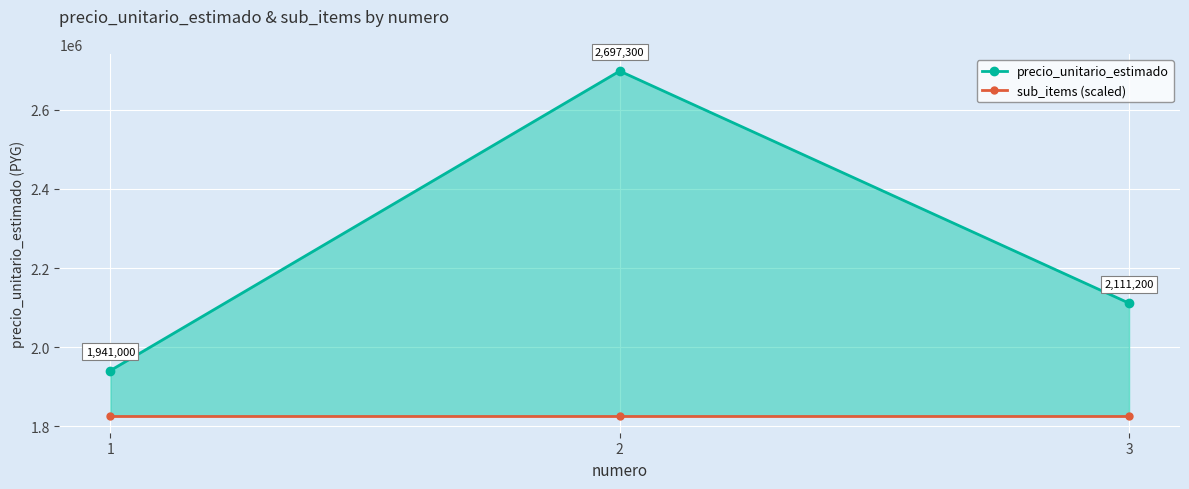

What are all the series names shown in the legend?

precio_unitario_estimado, sub_items (scaled)